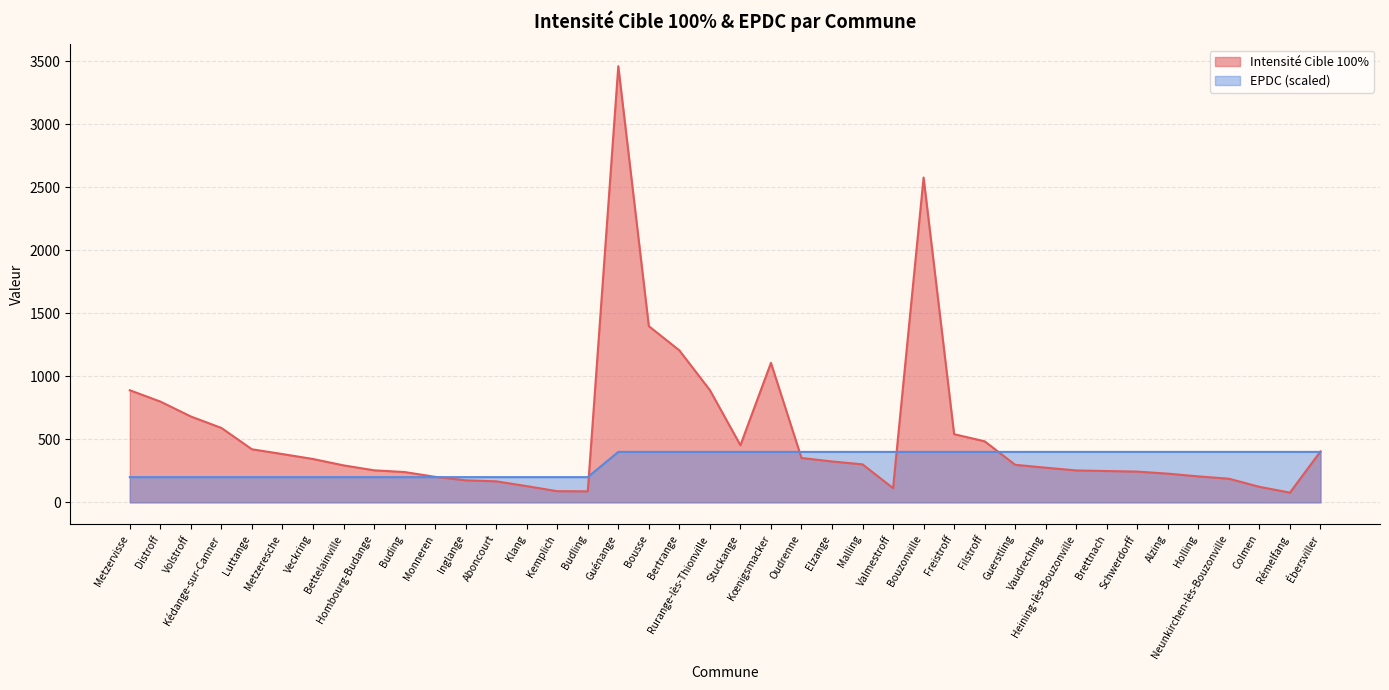

Reading left to right, what are all the values shown in this chart?

Intensité Cible 100%: Metzervisse=889.0	Distroff=799.2	Volstroff=680.8	Kédange-sur-Canner=590.0	Luttange=420.9	Metzeresche=382.9	Veckring=343.9	Bettelainville=293.2	Hombourg-Budange=254.2	Buding=240.3	Monneren=202.4	Inglange=174.8	Aboncourt=166.8	Klang=128.8	Kemplich=88.5	Budling=87.4	Guénange=3459.2	Bousse=1397.2	Bertrange=1205.2	Rurange-lès-Thionville=890.1	Stuckange=453.1	Kœnigsmacker=1106.3	Oudrenne=351.9	Elzange=324.3	Malling=301.3	Valmestroff=112.7	Bouzonville=2576.0	Freistroff=540.5	Filstroff=484.1	Guerstling=297.9	Vaudreching=274.9	Heining-lès-Bouzonville=253.0	Brettnach=248.4	Schwerdorff=243.8	Alzing=227.7	Holling=205.8	Neunkirchen-lès-Bouzonville=187.4	Colmen=123.0	Rémelfang=77.0	Ébersviller=403.6
EPDC: Metzervisse=200.0	Distroff=200.0	Volstroff=200.0	Kédange-sur-Canner=200.0	Luttange=200.0	Metzeresche=200.0	Veckring=200.0	Bettelainville=200.0	Hombourg-Budange=200.0	Buding=200.0	Monneren=200.0	Inglange=200.0	Aboncourt=200.0	Klang=200.0	Kemplich=200.0	Budling=200.0	Guénange=400.0	Bousse=400.0	Bertrange=400.0	Rurange-lès-Thionville=400.0	Stuckange=400.0	Kœnigsmacker=400.0	Oudrenne=400.0	Elzange=400.0	Malling=400.0	Valmestroff=400.0	Bouzonville=400.0	Freistroff=400.0	Filstroff=400.0	Guerstling=400.0	Vaudreching=400.0	Heining-lès-Bouzonville=400.0	Brettnach=400.0	Schwerdorff=400.0	Alzing=400.0	Holling=400.0	Neunkirchen-lès-Bouzonville=400.0	Colmen=400.0	Rémelfang=400.0	Ébersviller=400.0